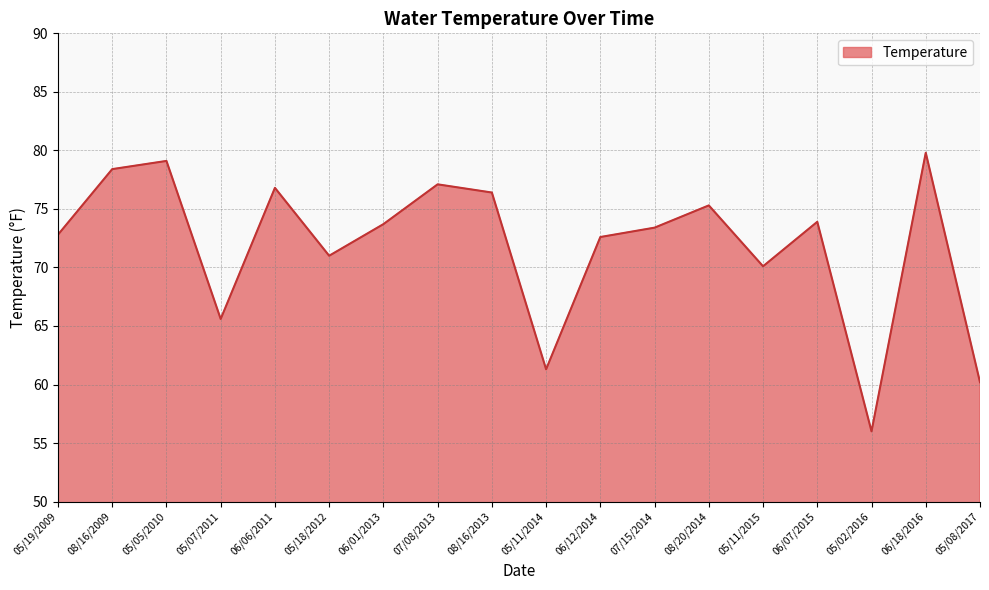

What position from the left is 08/16/2013?

9